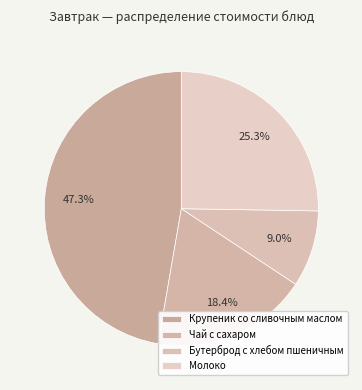

To the nearest percent, what is the combined percentage of Чай с сахаром and Бутерброд с хлебом пшеничным?

27%